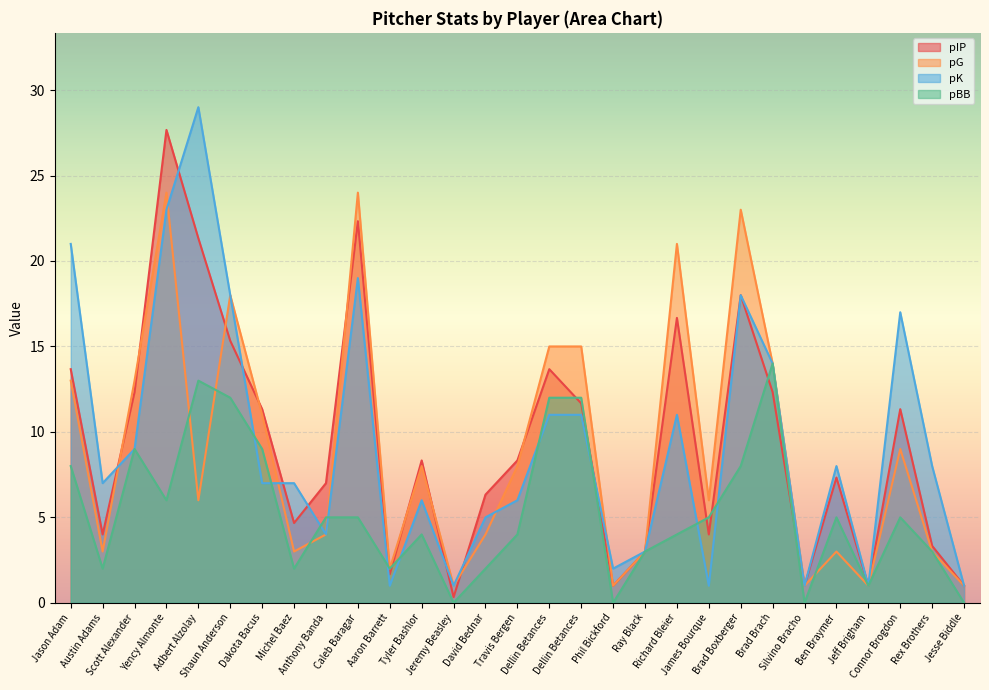

How many data points in pK are above 7?

14